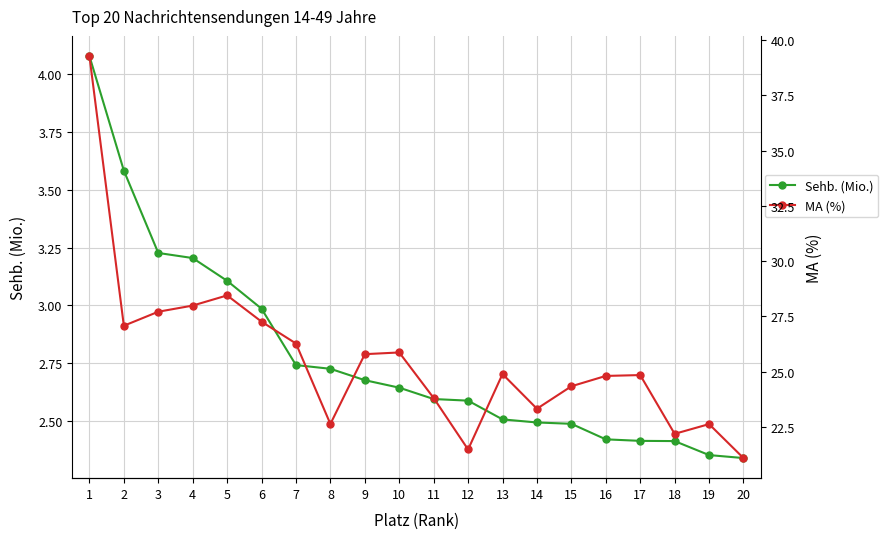

Reading left to right, transcribe all the data shown in this chart.

Sehb. (Mio.): 1=4.1	2=3.6	3=3.2	4=3.2	5=3.1	6=3.0	7=2.7	8=2.7	9=2.7	10=2.6	11=2.6	12=2.6	13=2.5	14=2.5	15=2.5	16=2.4	17=2.4	18=2.4	19=2.4	20=2.3
MA (%): 1=39.3	2=27.1	3=27.7	4=28.0	5=28.4	6=27.3	7=26.3	8=22.6	9=25.8	10=25.9	11=23.8	12=21.5	13=24.9	14=23.3	15=24.3	16=24.8	17=24.8	18=22.2	19=22.6	20=21.1